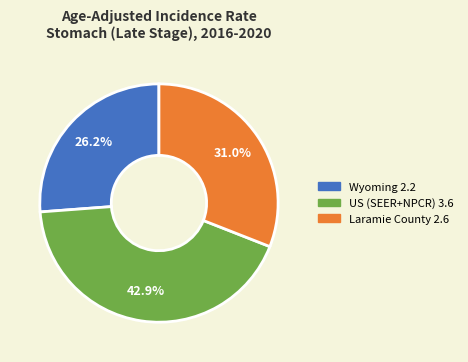

To the nearest percent, what portion does US (SEER+NPCR) represent?

43%